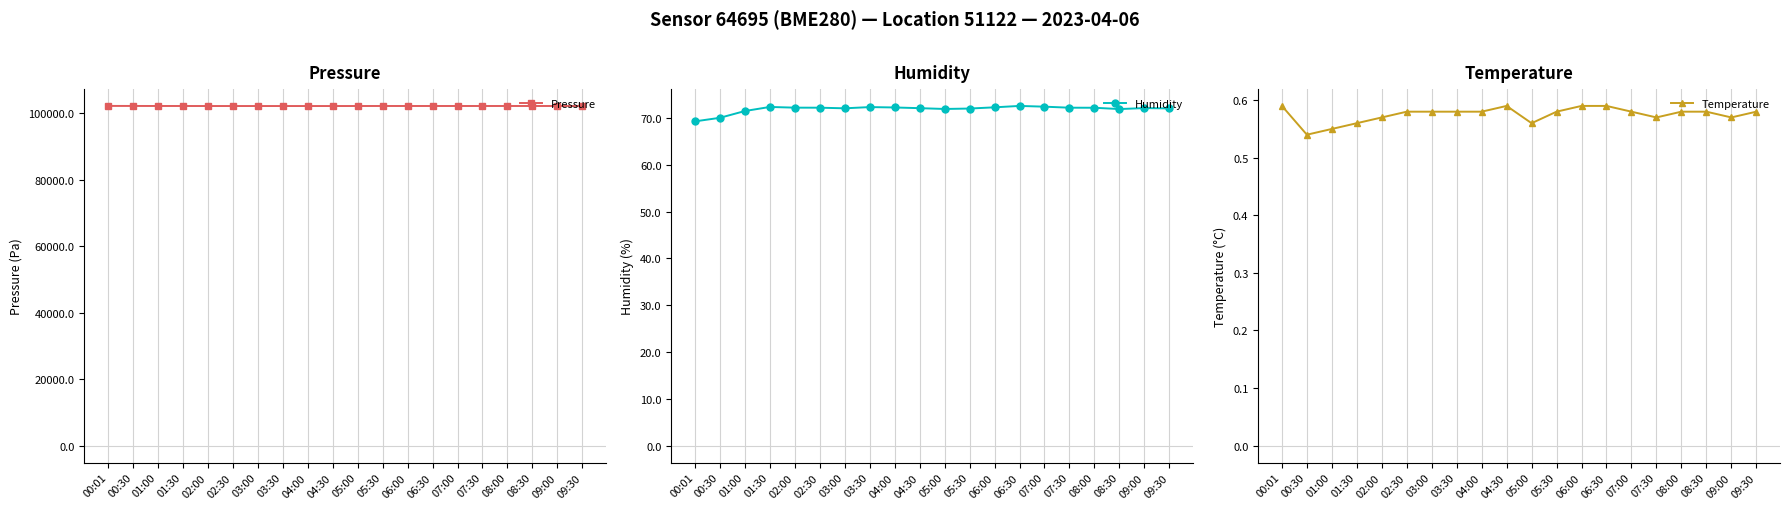

What is the difference between the maximum and minimum values in the Pressure series?

32.7